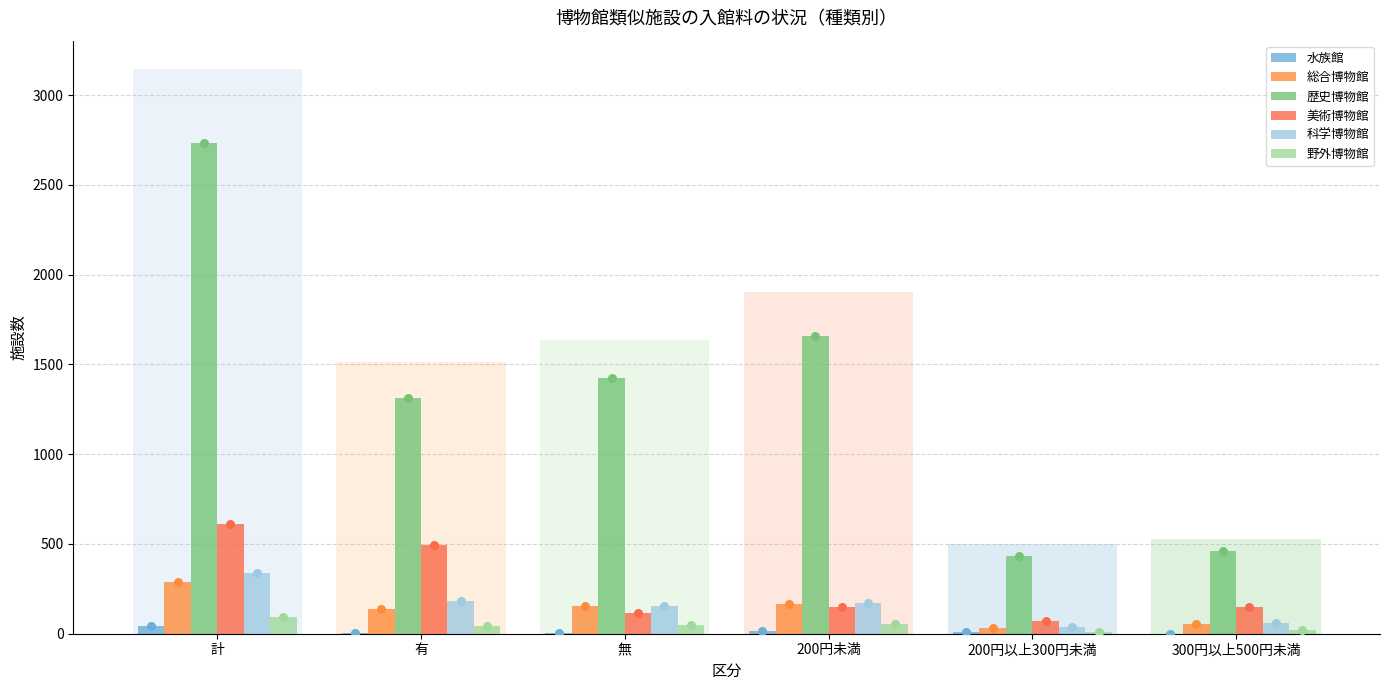

At which category is the sum across all series the highest?

計